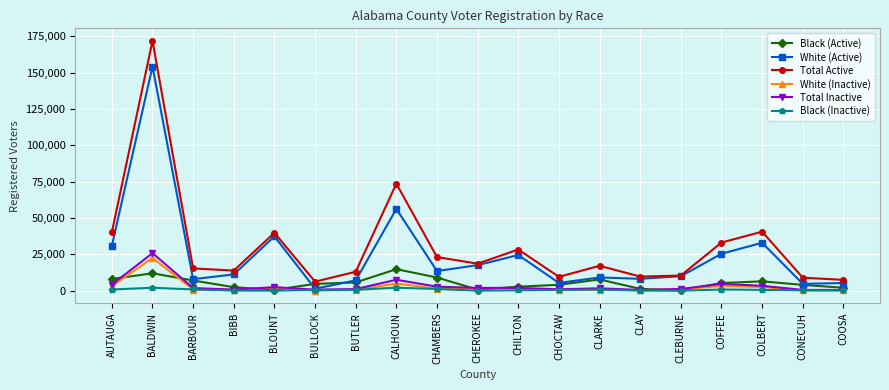

At how many categories does at least one series exceed 48392?

2